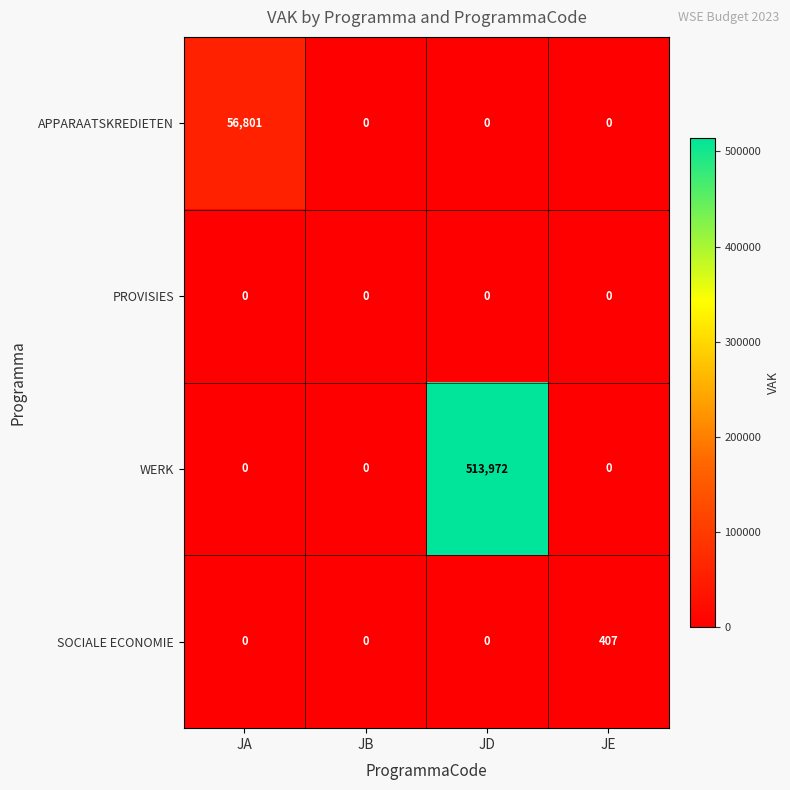

How many distinct data groups are displayed?

4